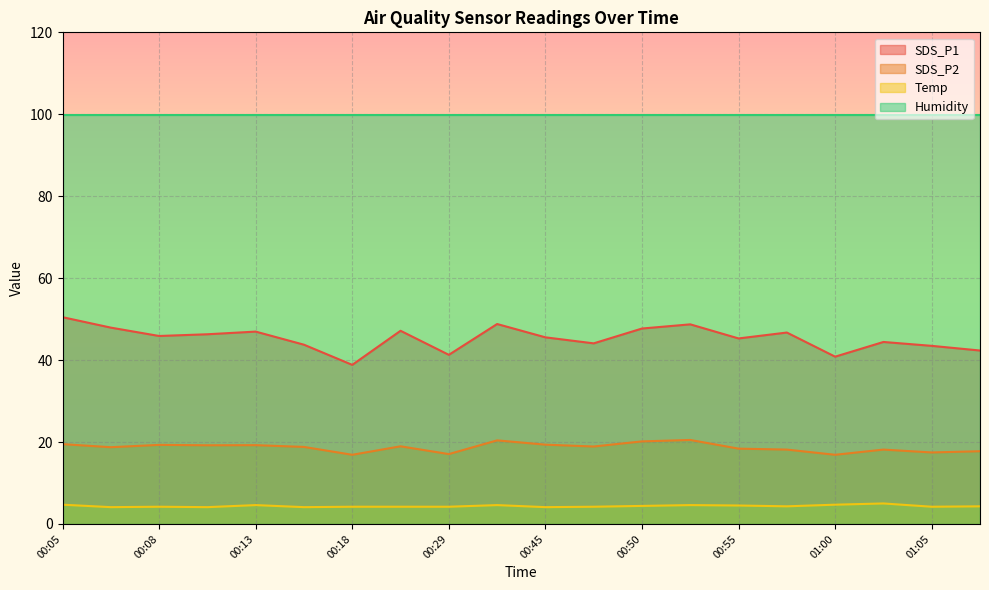

At how many categories does at least one series exceed 21?

20